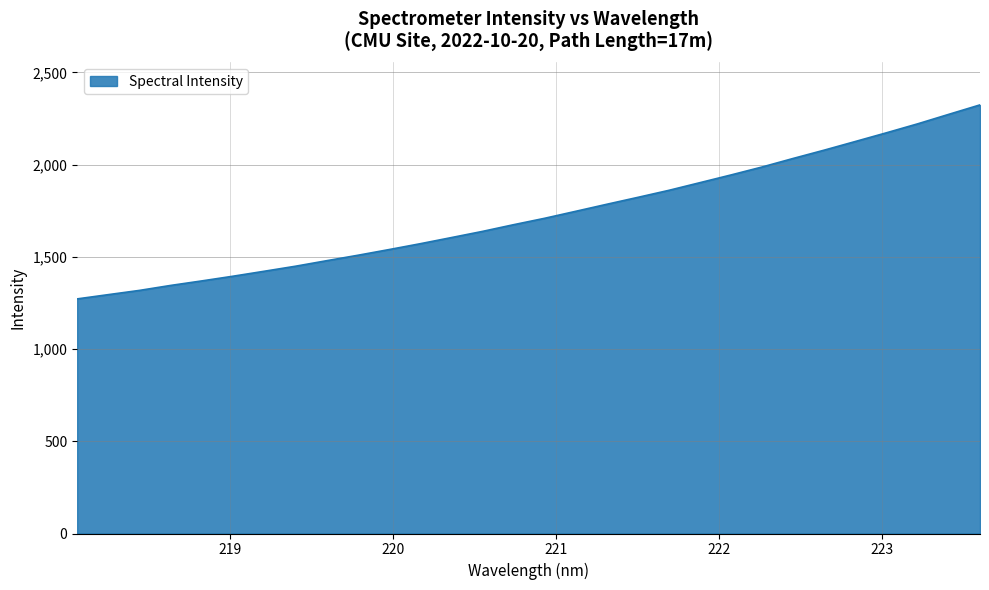

What is the maximum value shown in the chart?

2324.1